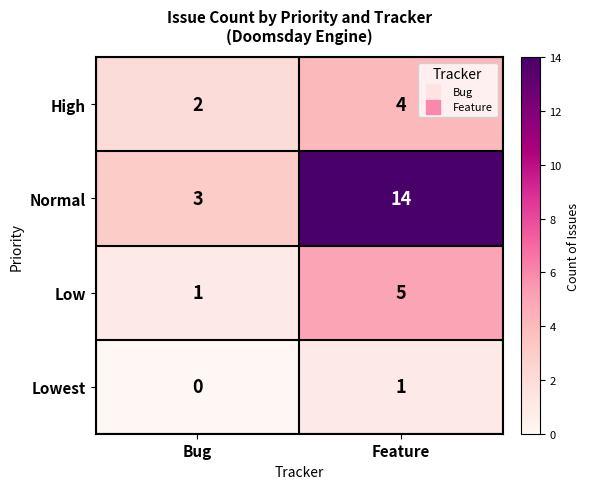

Is it true that High equals 1 at Bug?

False